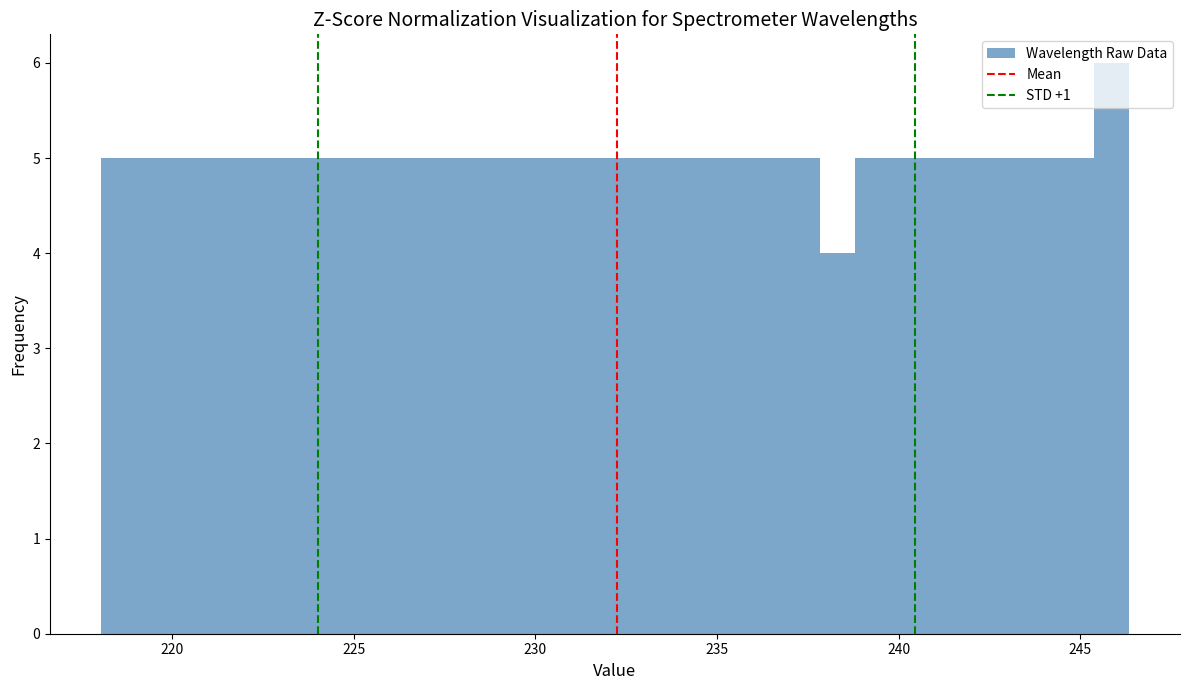

Read against the x-axis, roughly where is the centre of the tallest bar?

246.0